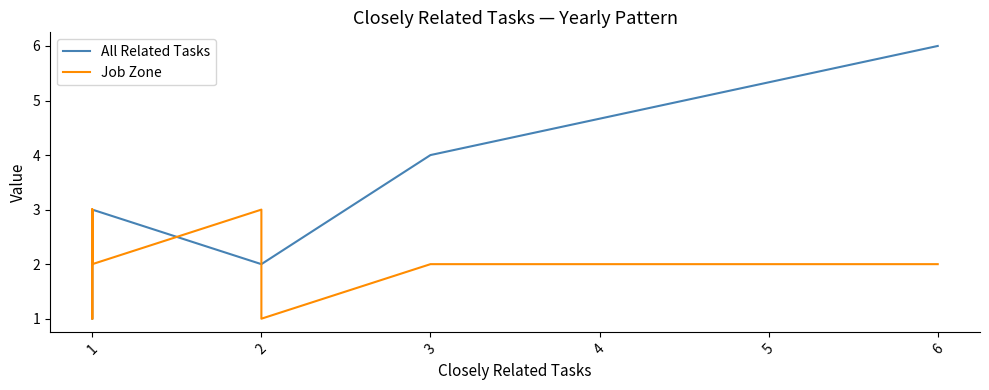

Which series has the largest total across all categories?

All Related Tasks